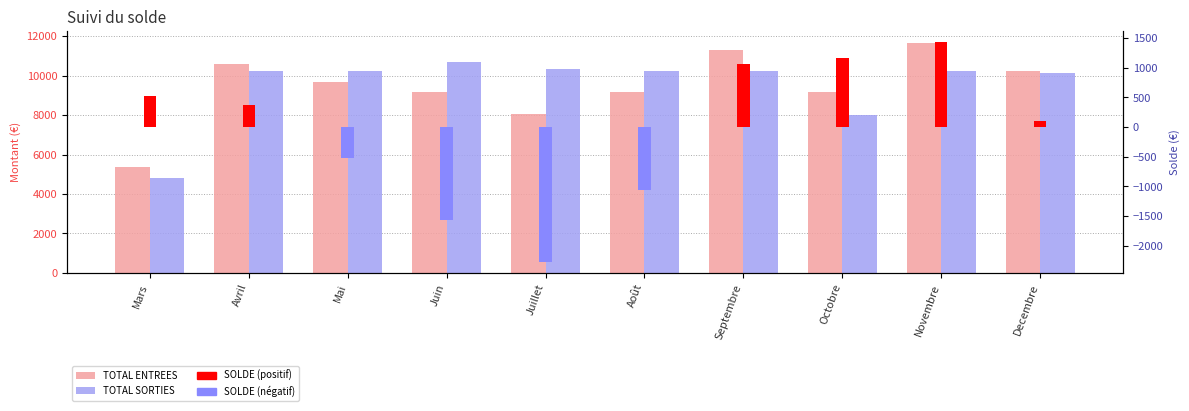

What position from the right is Decembre?

1